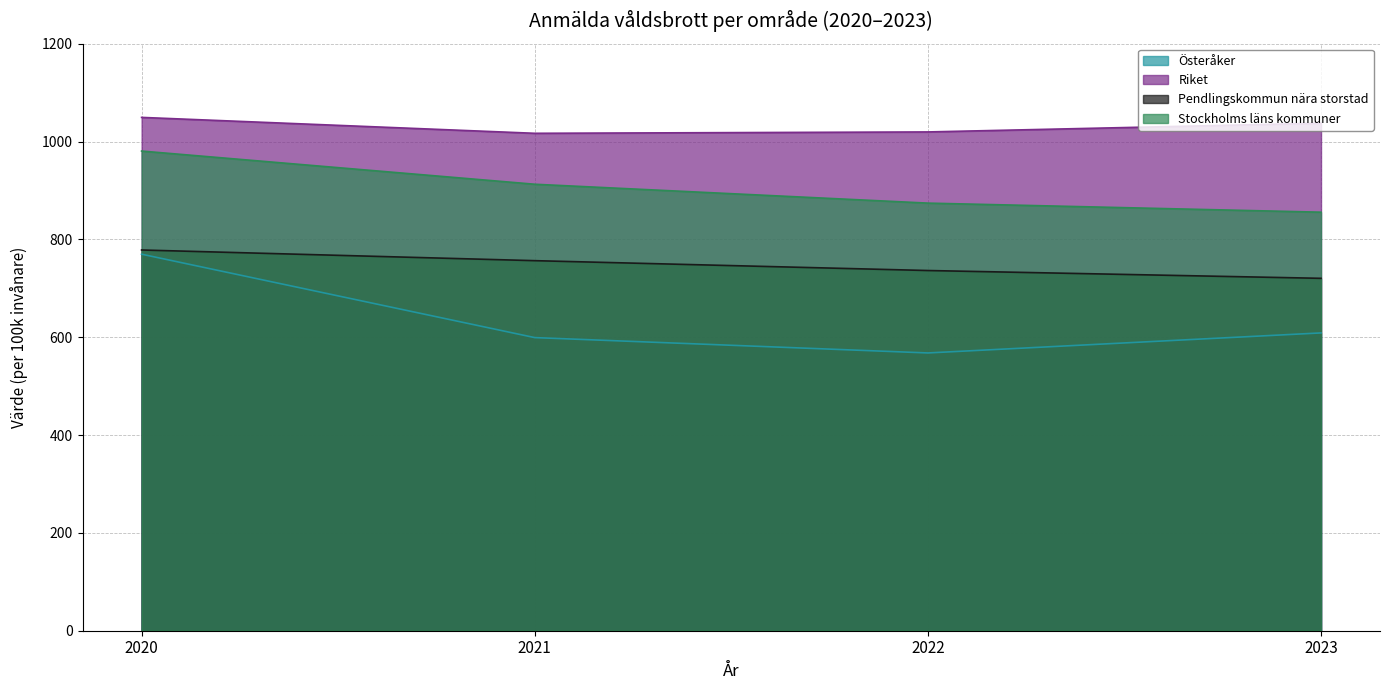

Reading left to right, list all the values displayed in this chart.

Österåker: 769.7	599.2	567.8	608.7
Riket: 1049.3	1016.8	1019.6	1037.4
Pendlingskommun nära storstad: 778.3	756.4	736.3	720.3
Stockholms läns kommuner: 980.5	912.7	874.1	855.5